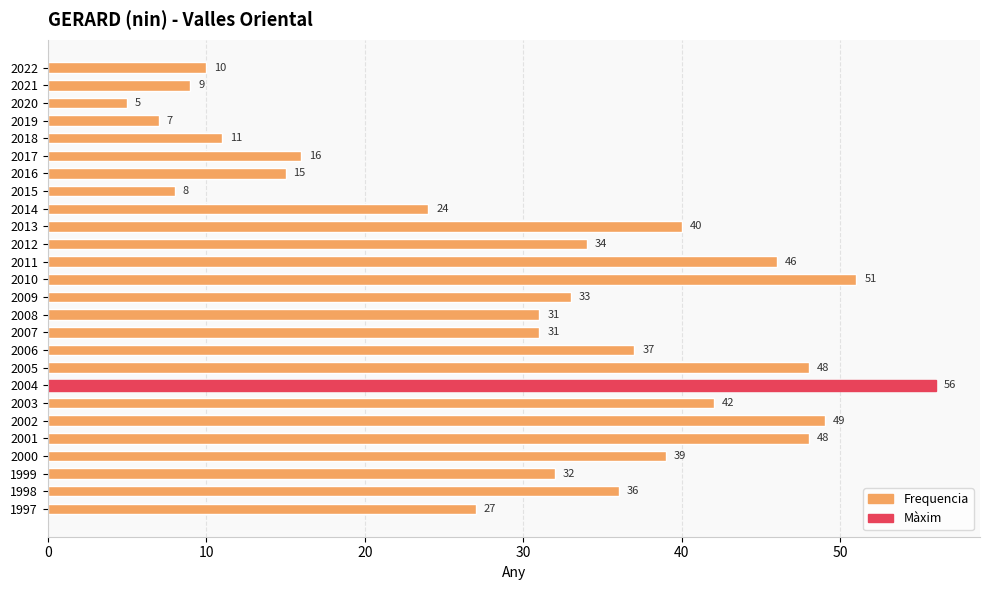

What is the maximum value shown in the chart?

56